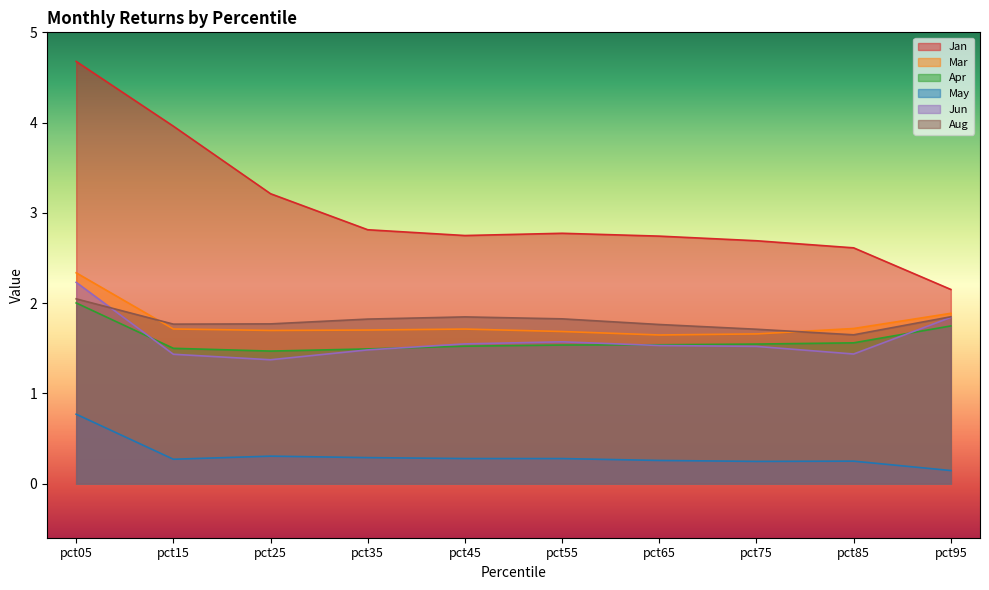

Read the May value at pct25.

0.3